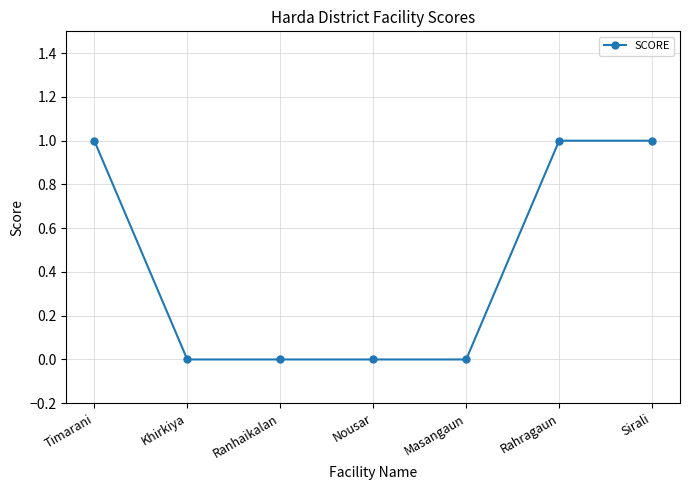

What is the difference between the maximum and second lowest values?

1